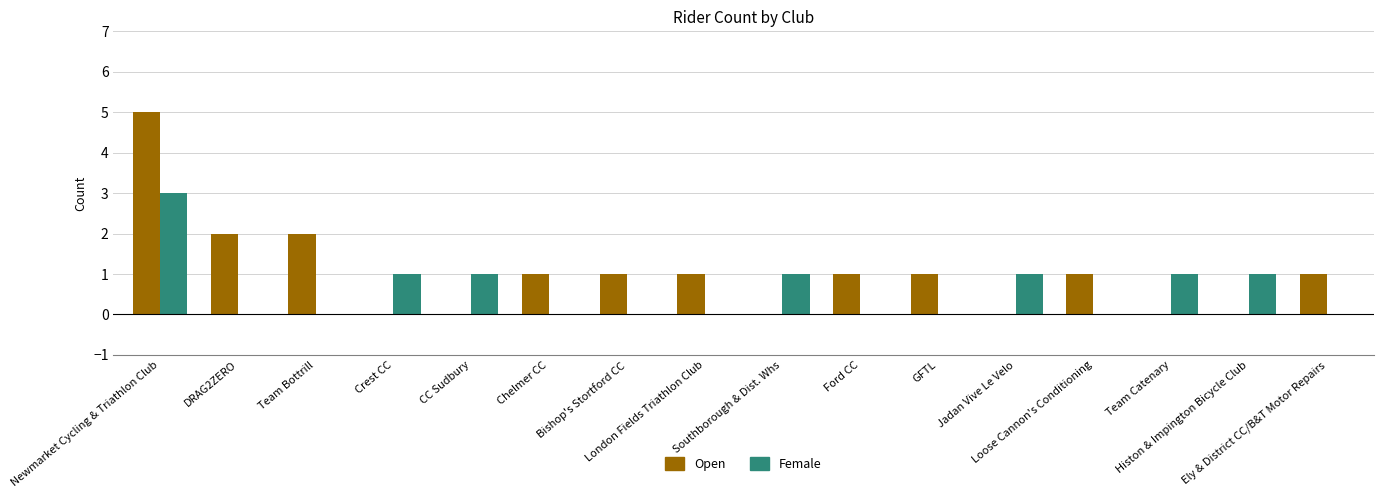

What is the sum of all Female values?

9